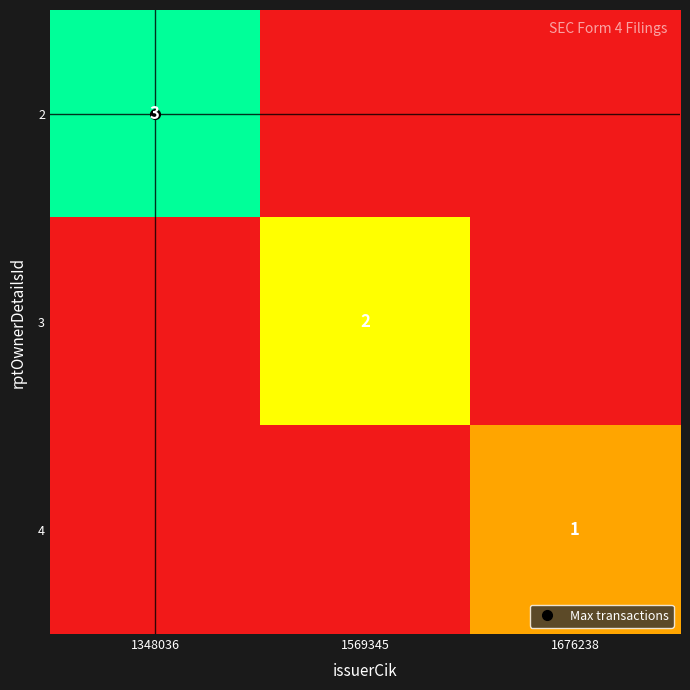

The value of 3 at 1348036 is 0. True or false?

True